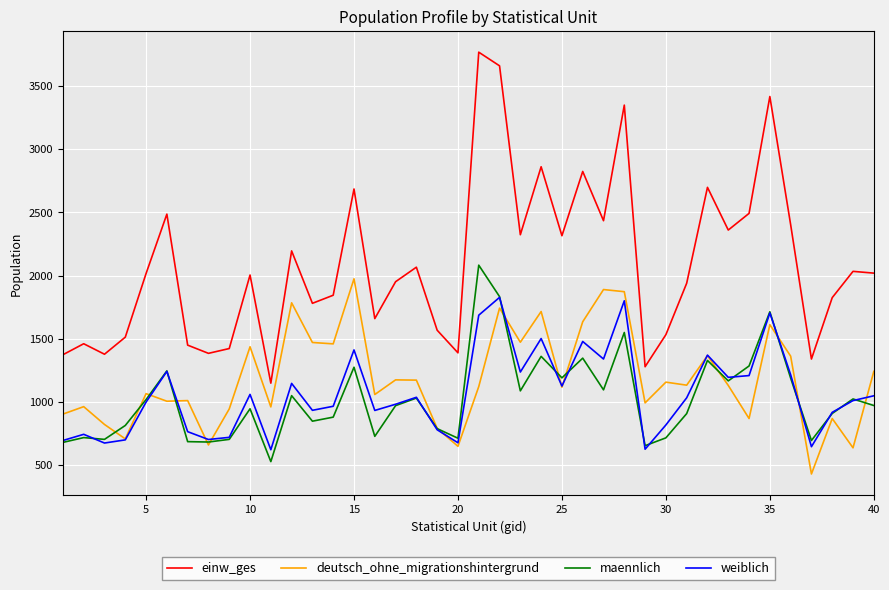

True or false: maennlich and einw_ges intersect in this chart.

False